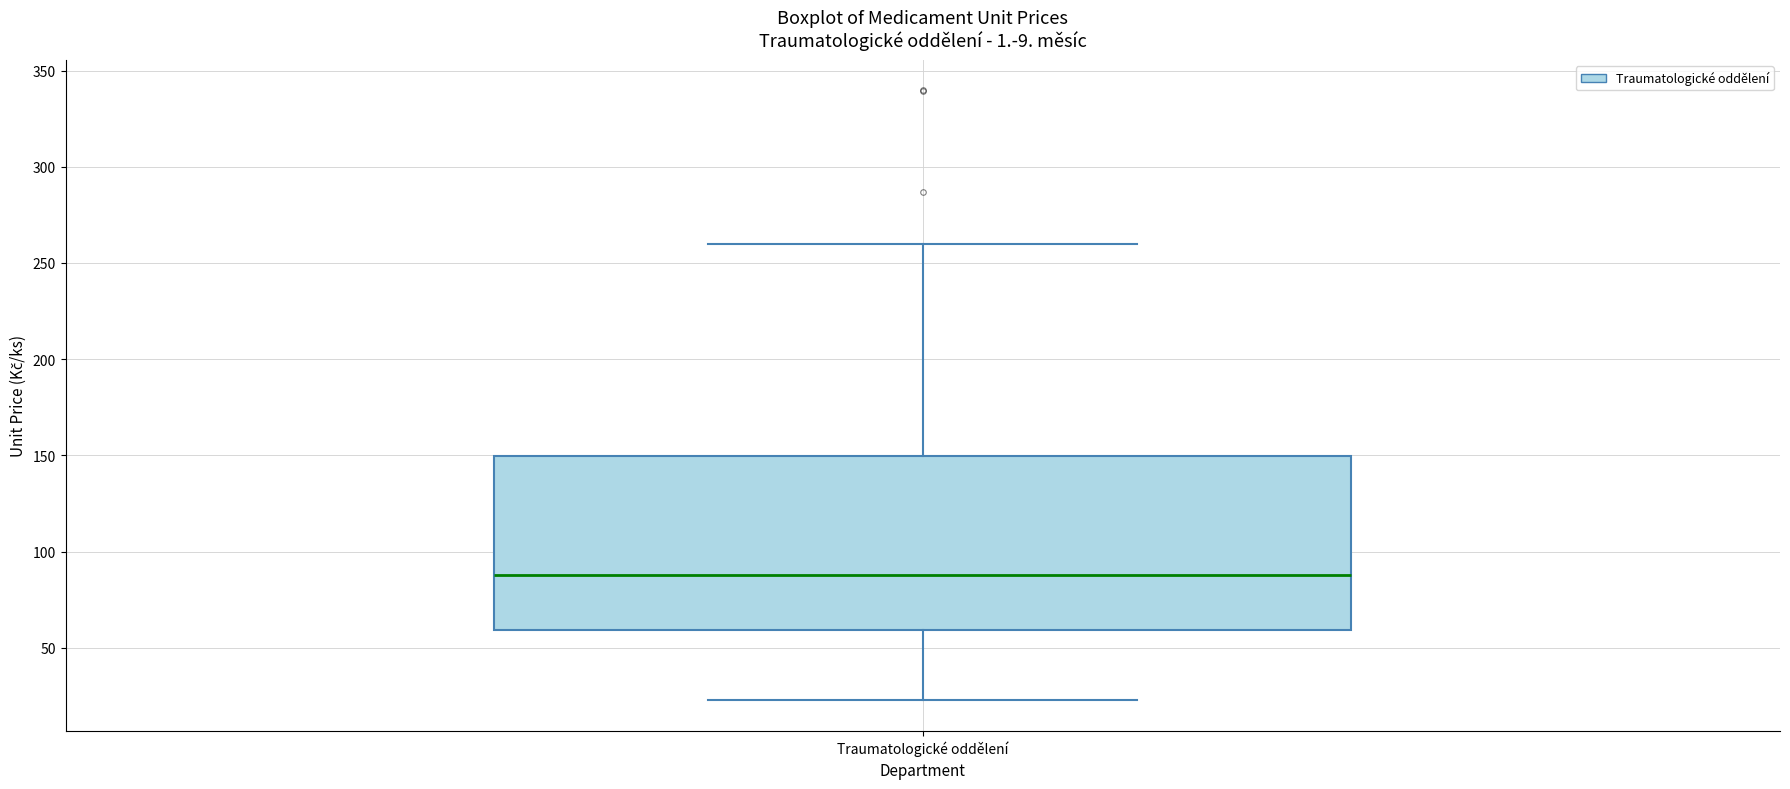

Transcribe this box plot: give where the median line is, the range the box spans, and where the two whiskers end, as read against the y-axis. The values are not printed on the chart, so give them approximately, as read against the axis.

median 90, box 60 to 150, whiskers 25 to 260